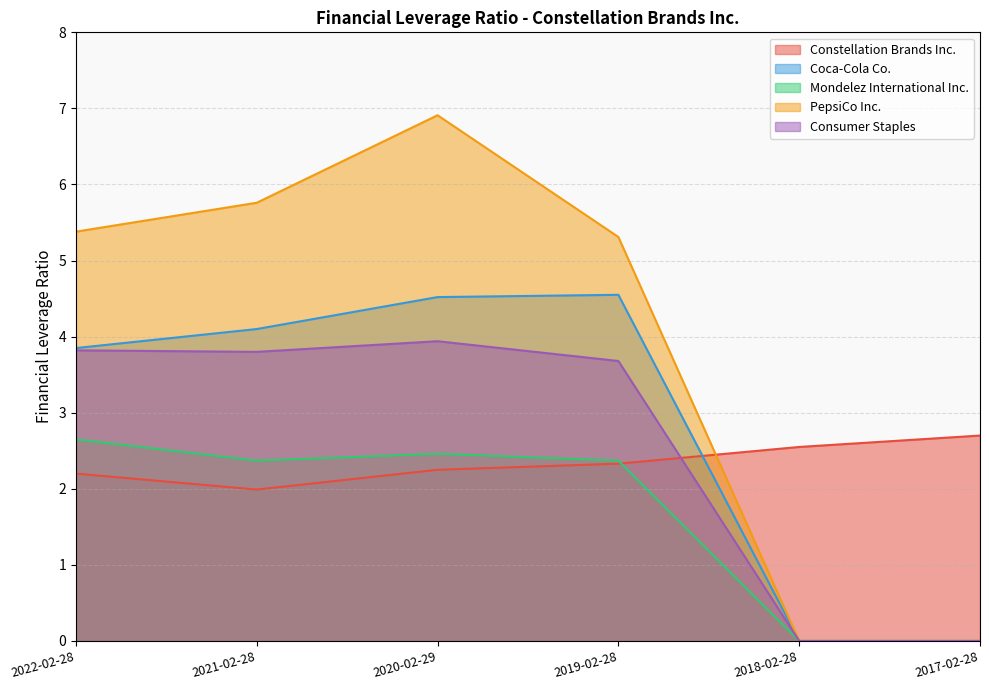

What is the difference between the maximum and minimum values in the Consumer Staples series?

3.9